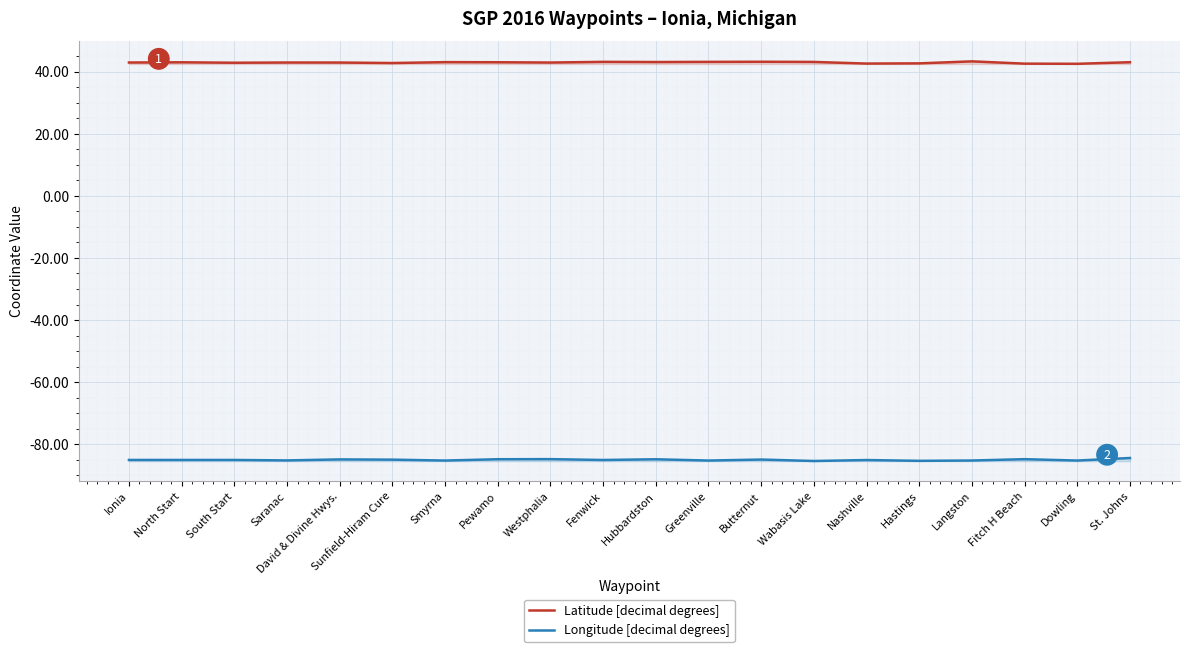

What are all the series names shown in the legend?

Latitude [decimal degrees], Longitude [decimal degrees]